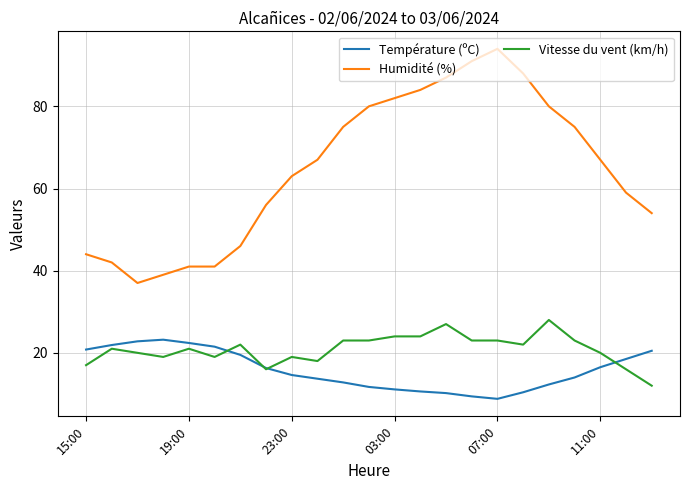

Which series has the largest total across all categories?

Humidité (%)